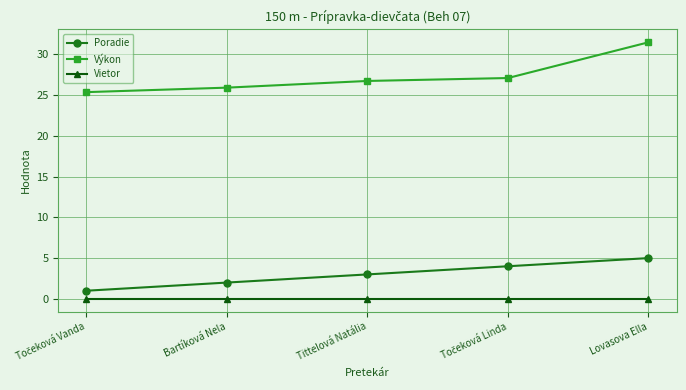

What is the lowest value of the Poradie series?

1.0